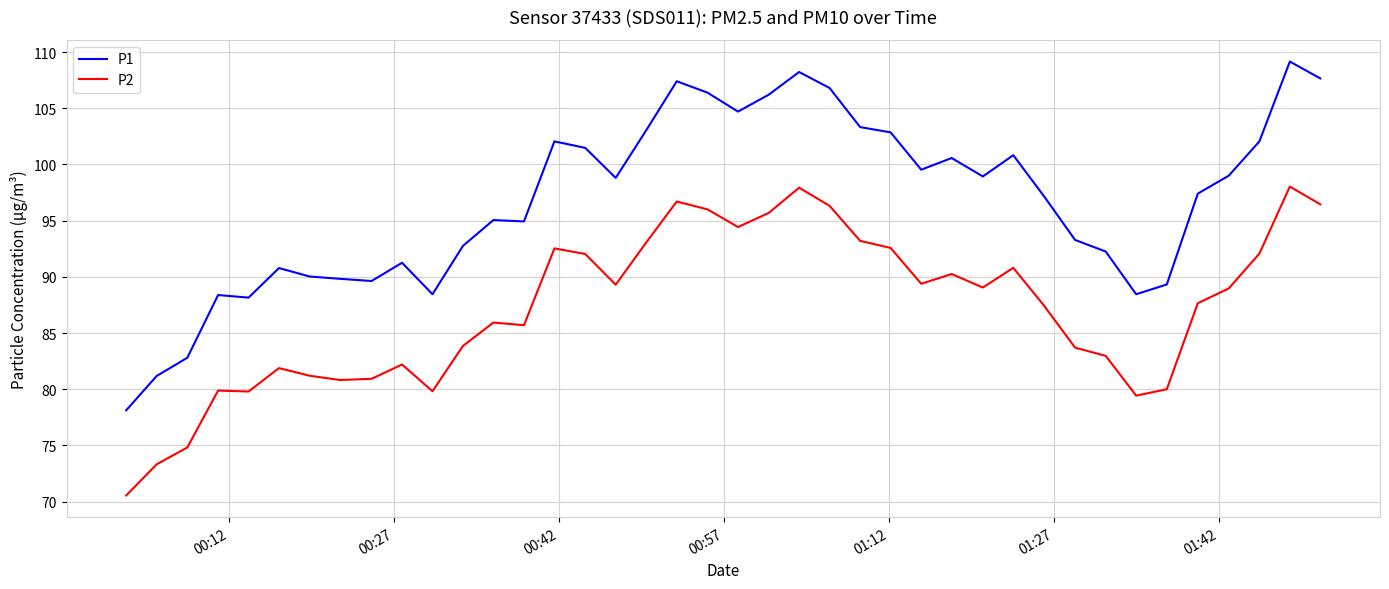

Rank the series by their average value, from lowest to highest.

P2, P1